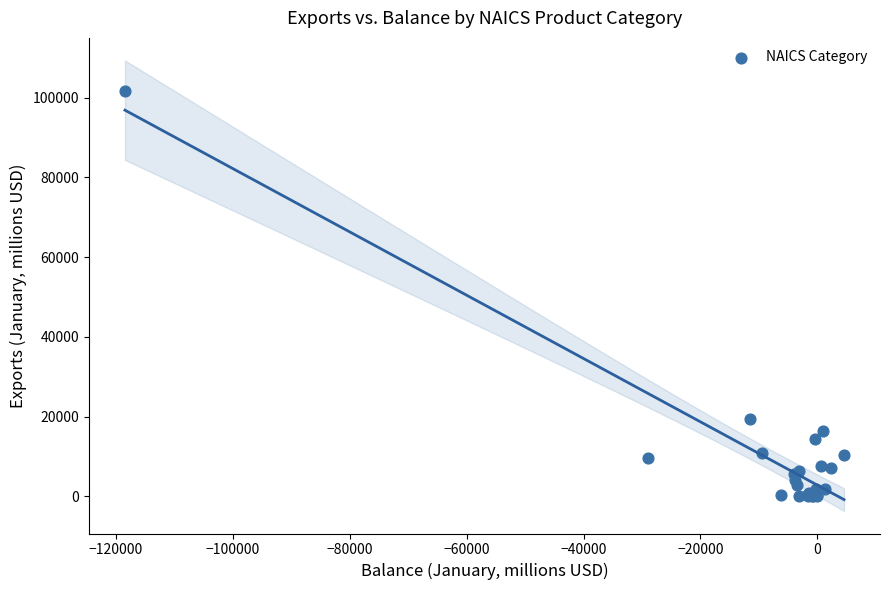

What Y value in the scatter plot is closest to 50835?

19403.3